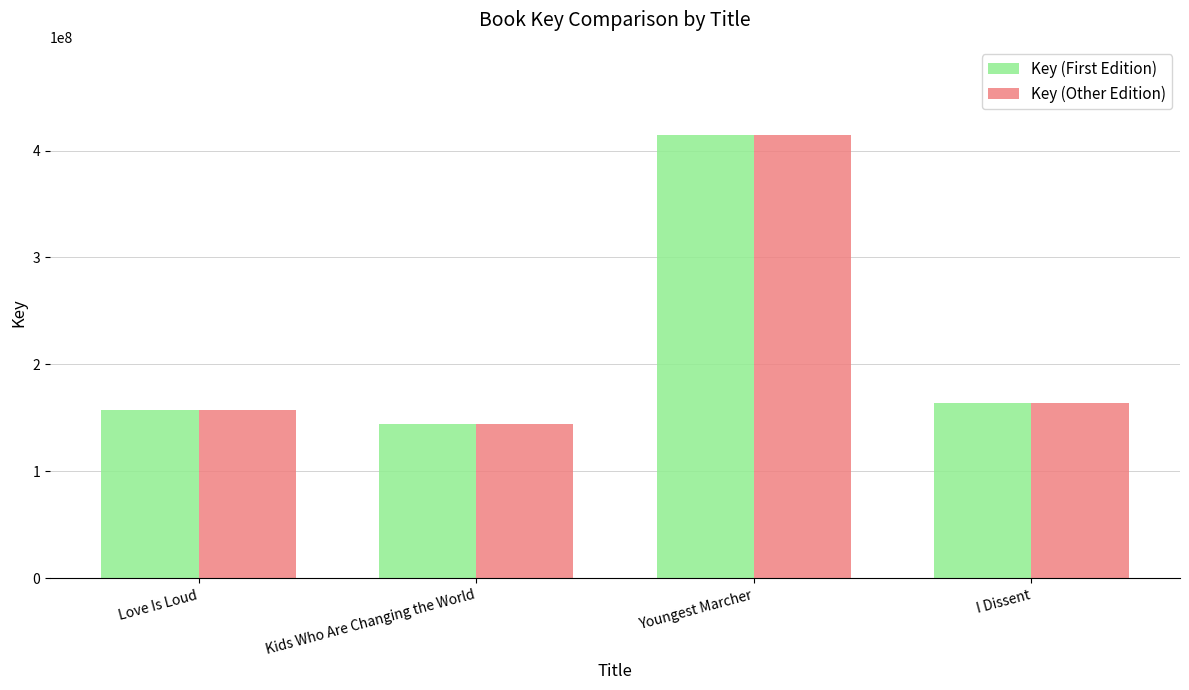

True or false: Key (First Edition) has a value of 220071736 at Love Is Loud.

False